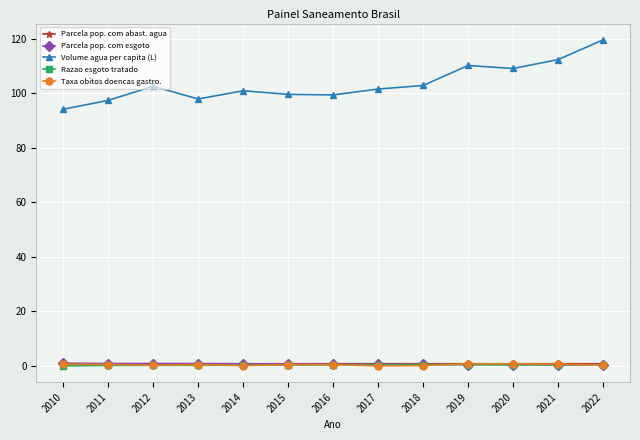

What is the difference between the Parcela pop. com esgoto values at 2012 and 2017?

0.3